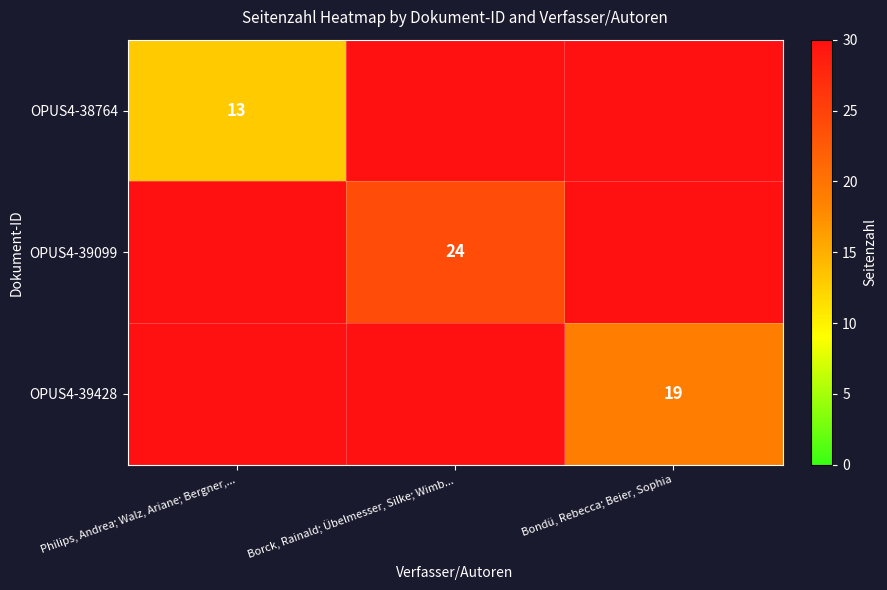

At how many categories does at least one series exceed 19?

1